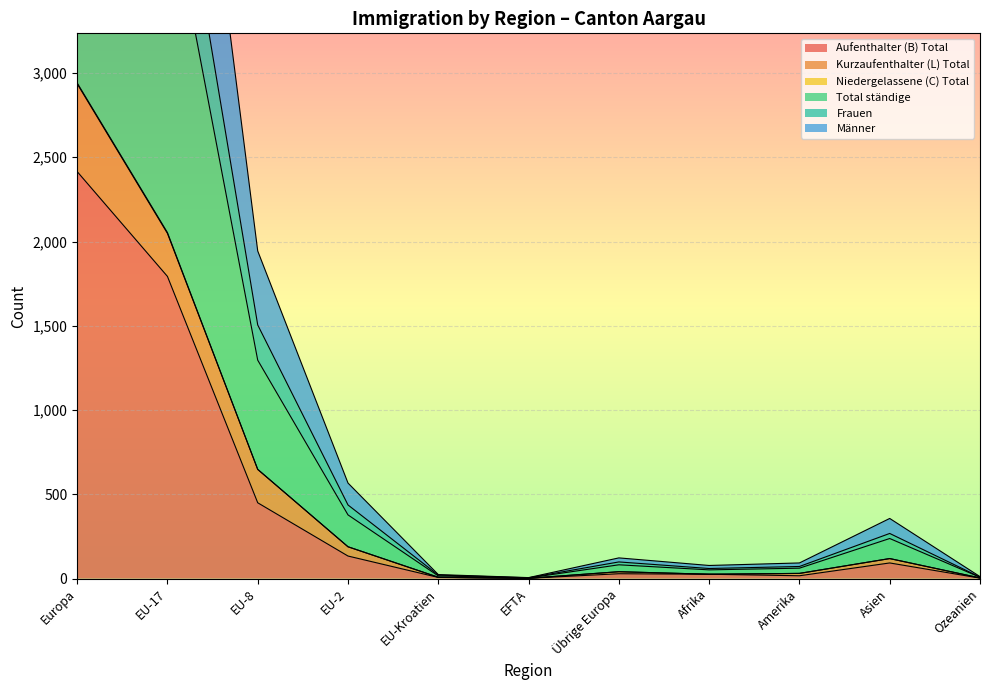

At which category is the sum across all series the highest?

Europa